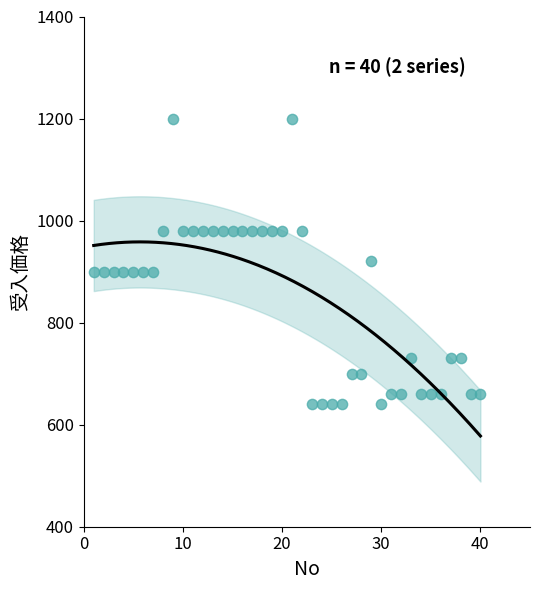

What is the range of X values (max minus min)?

39